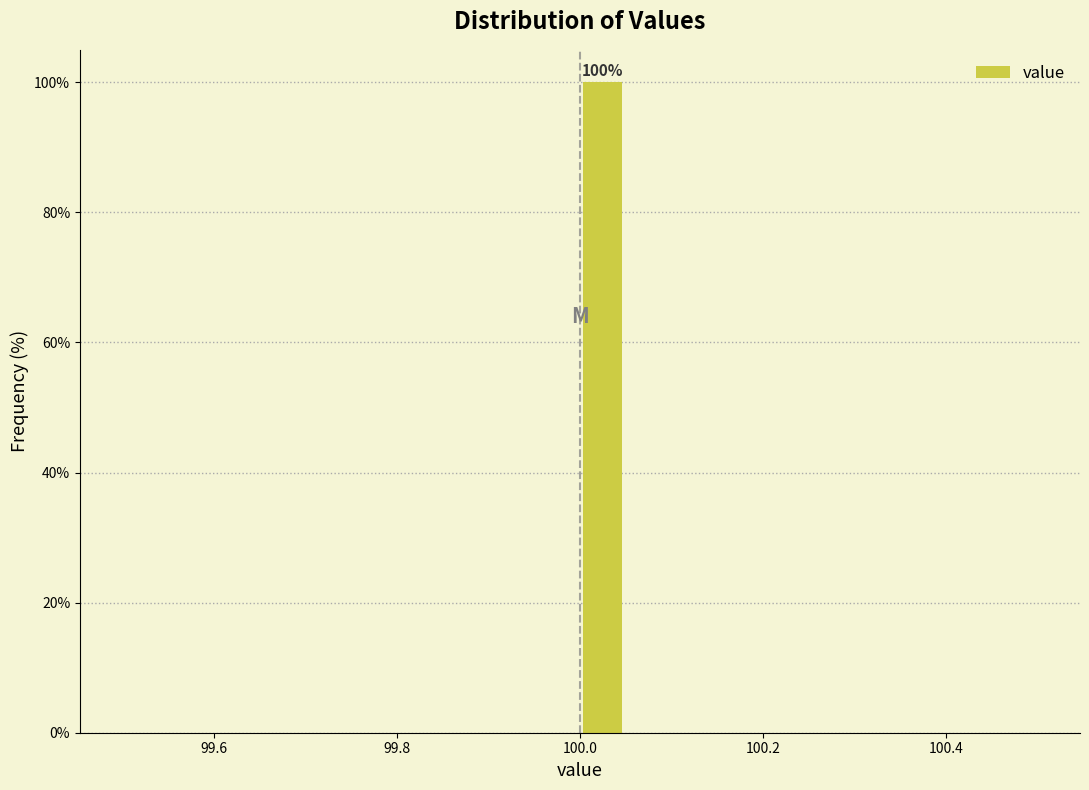

Around what value on the x-axis is the tallest bar? Give the approximate position of its centre, as read against the axis.

100.02